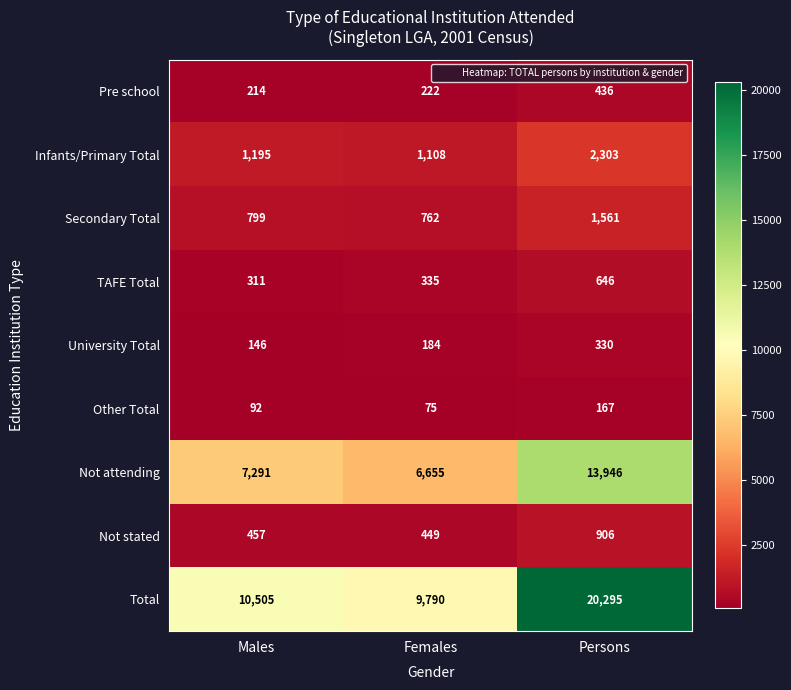

What is the difference between the highest and lowest values at Persons?

20128